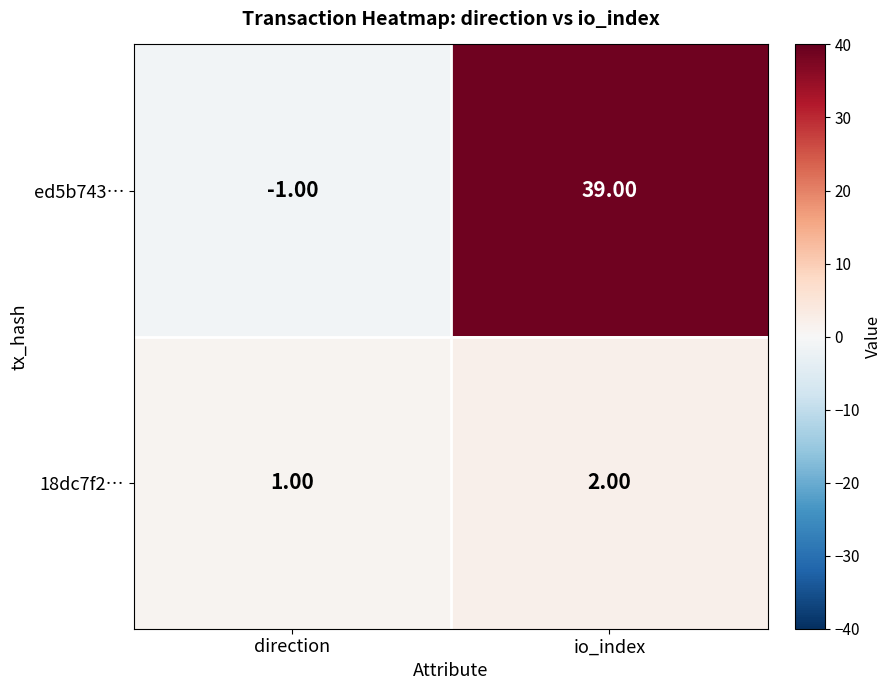

What is the smallest value displayed?

-1